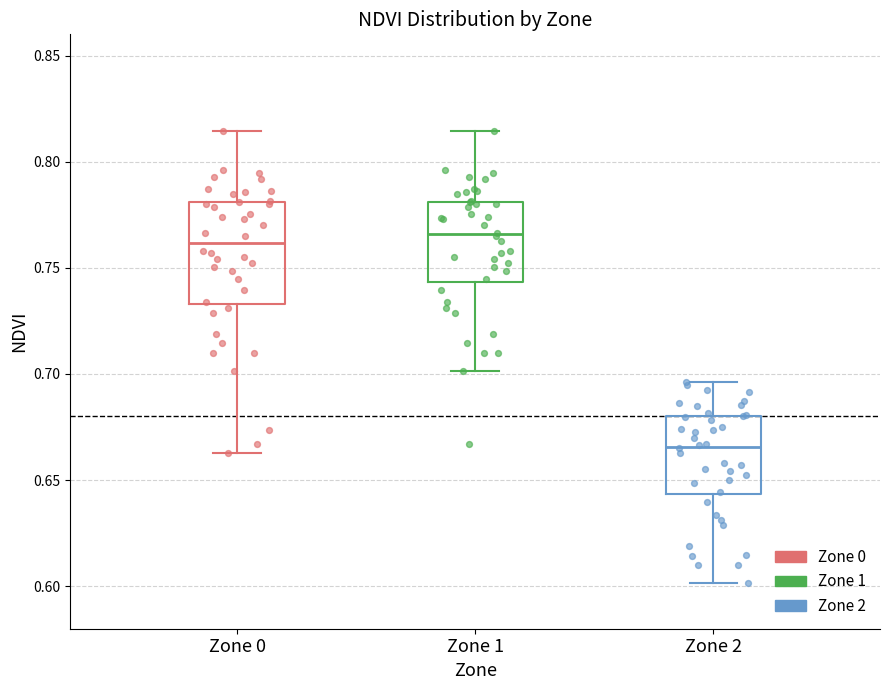

Reading left to right, transcribe this box plot: for each box, give where its median line is, the range the box spans, and where its two whiskers end, as read against the y-axis. The values are not printed on the chart, so give them approximately, as read against the axis.

Zone 0: median 0.760, box 0.735 to 0.780, whiskers 0.665 to 0.815
Zone 1: median 0.765, box 0.745 to 0.780, whiskers 0.700 to 0.815
Zone 2: median 0.665, box 0.645 to 0.680, whiskers 0.600 to 0.695